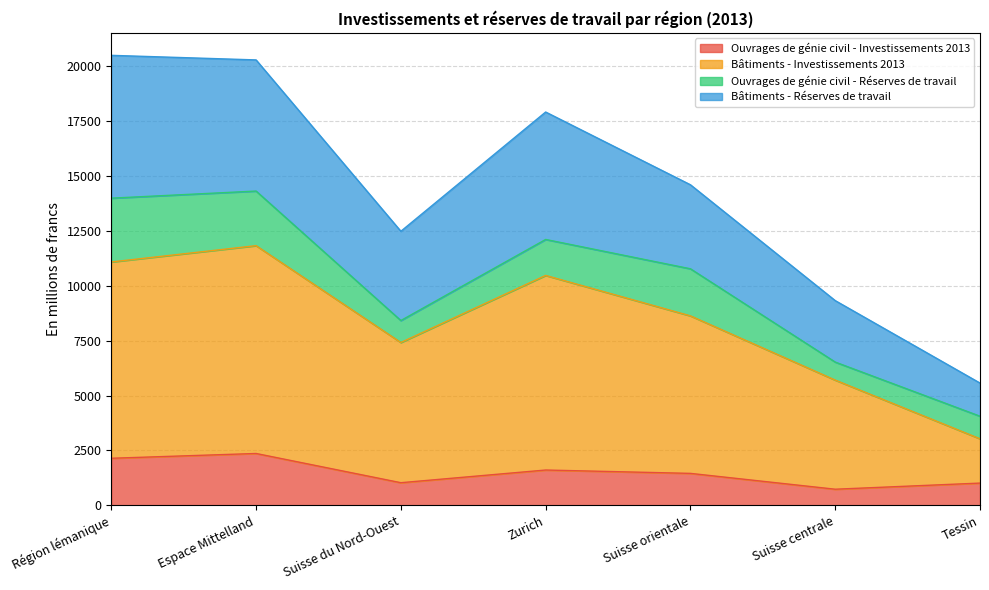

What are all the series names shown in the legend?

Ouvrages de génie civil - Investissements 2013, Bâtiments - Investissements 2013, Ouvrages de génie civil - Réserves de travail, Bâtiments - Réserves de travail